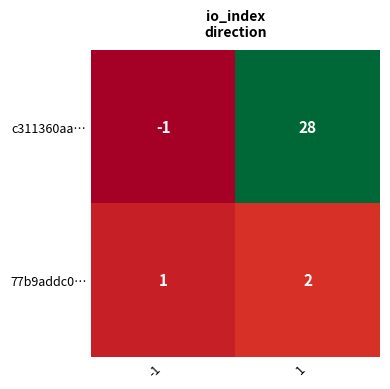

What is the difference between the c311360aa… values at -1 and 1?

29